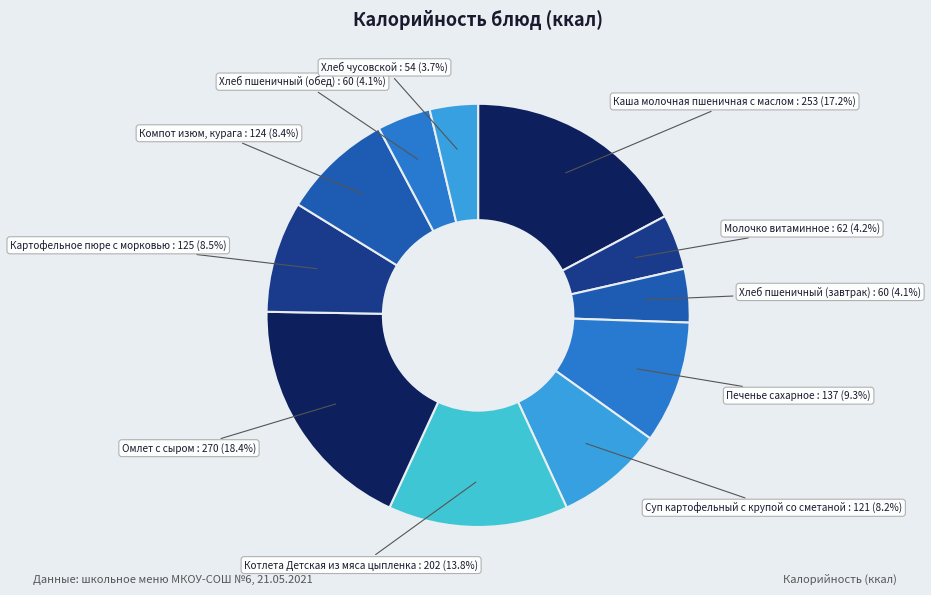

Combined, do Хлеб пшеничный (завтрак) and Хлеб чусовской account for over 50%?

No